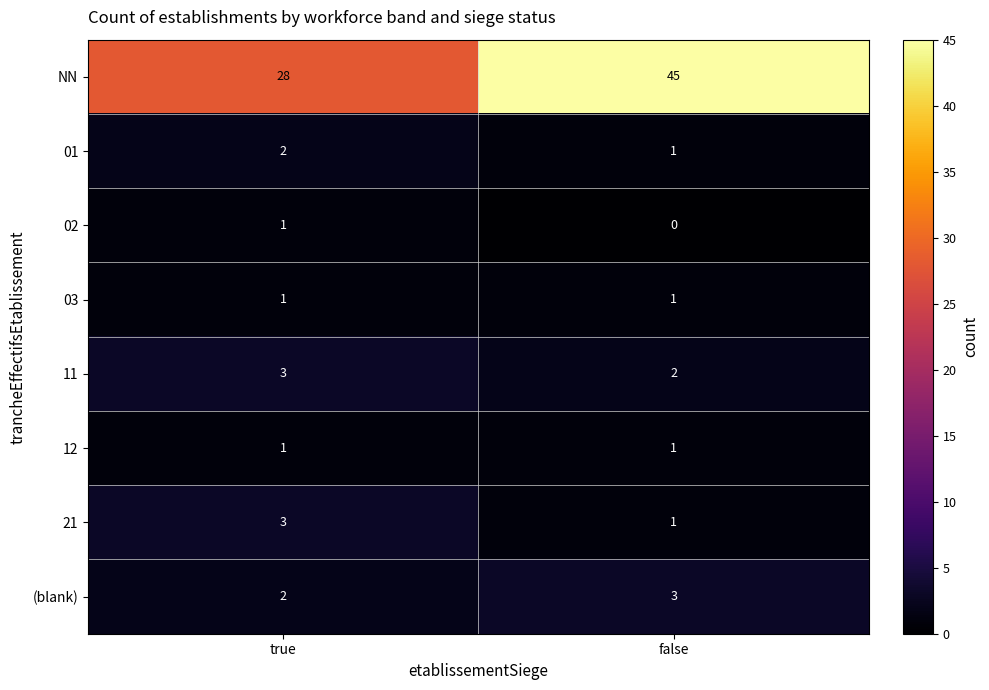

Reading right to left, list all the values displayed in this chart.

NN: false=45	true=28
01: false=1	true=2
02: false=0	true=1
03: false=1	true=1
11: false=2	true=3
12: false=1	true=1
21: false=1	true=3
(blank): false=3	true=2